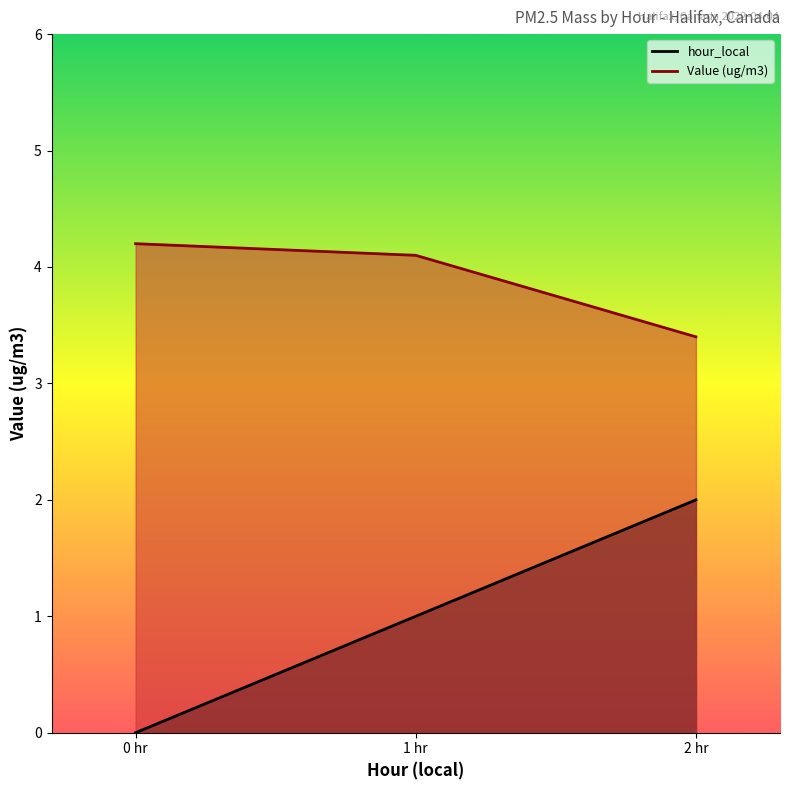

What is the value of the hour_local point at the 3rd from the left?

2.0